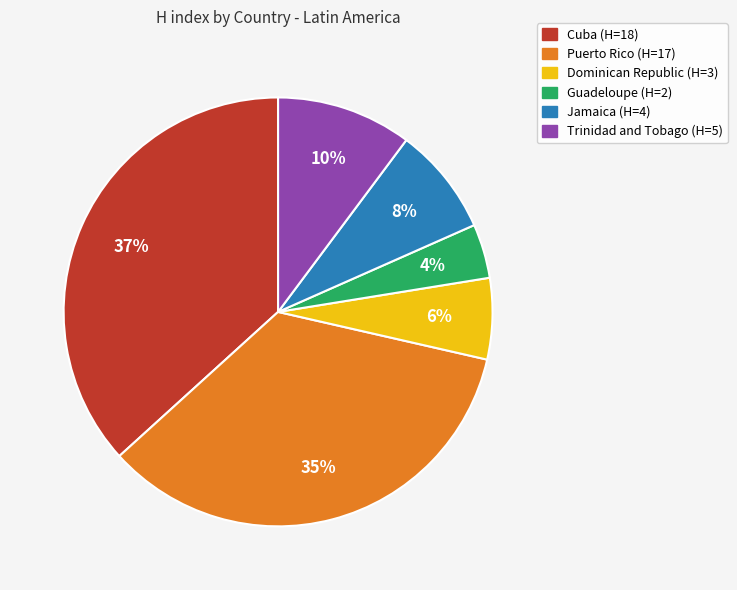

Does Trinidad and Tobago represent more than half of the total?

No